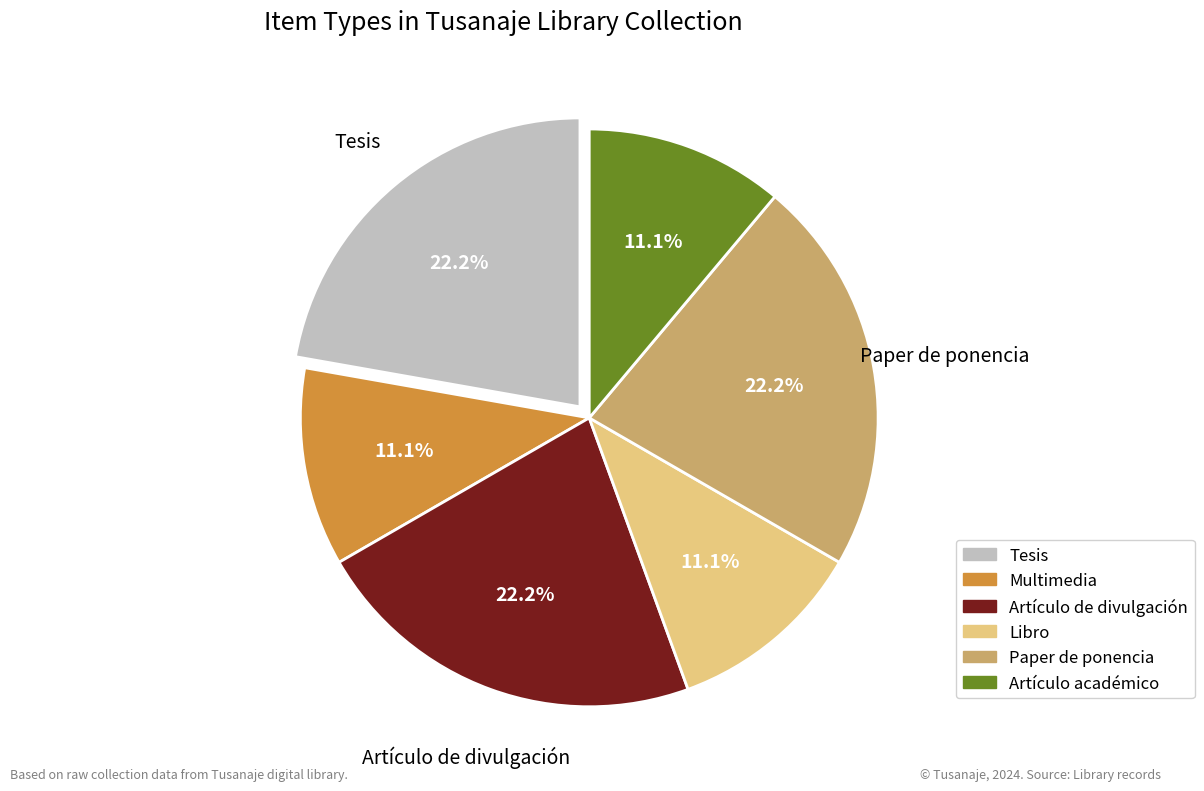

Is there a majority slice in this chart?

No